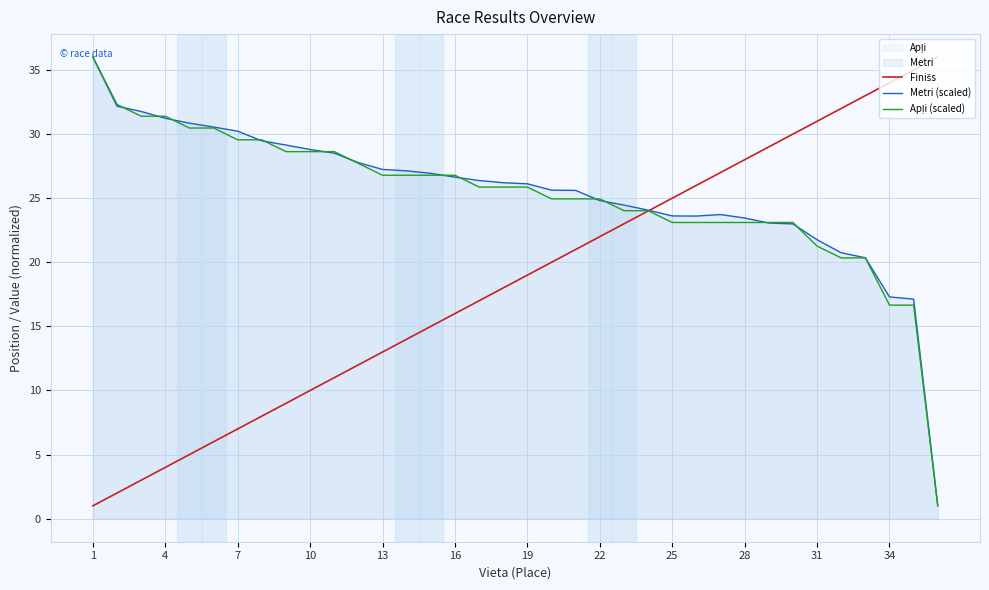

What is the average value of the Finišs series?

18.5